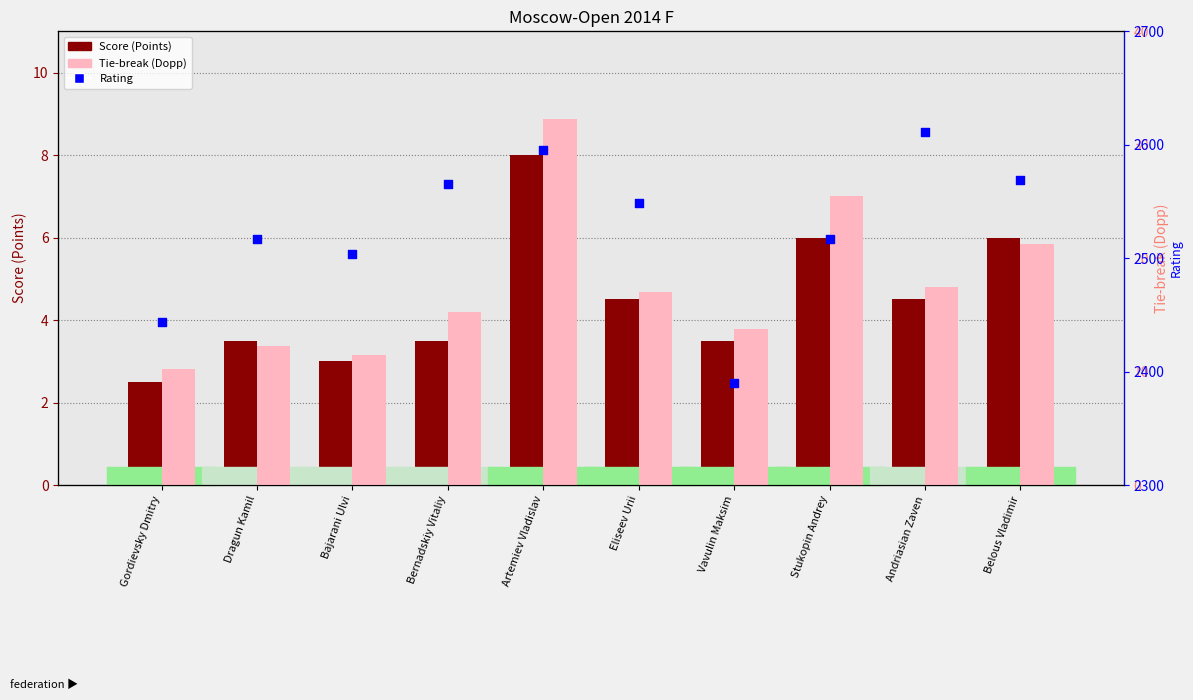

What is the total value across all series at Andriasian Zaven?

2633.0